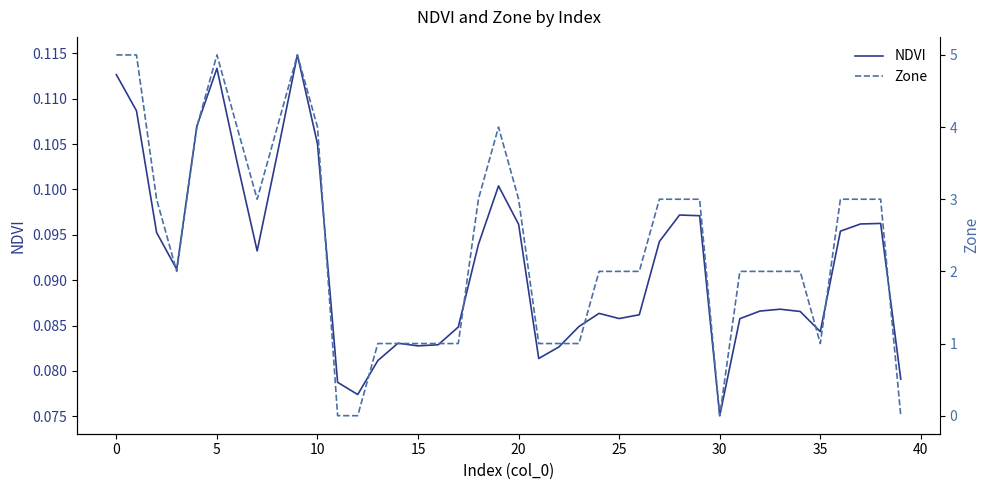

At which label is NDVI closest to 0?

30